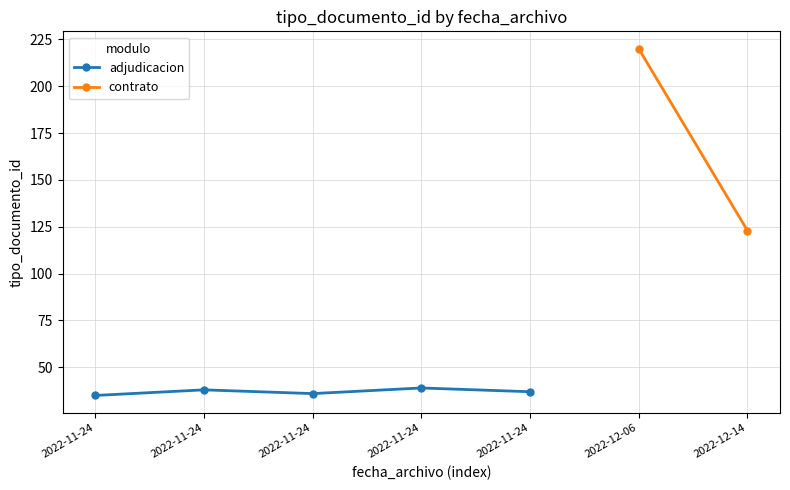

The value at 2022-11-24 is 37. True or false?

True